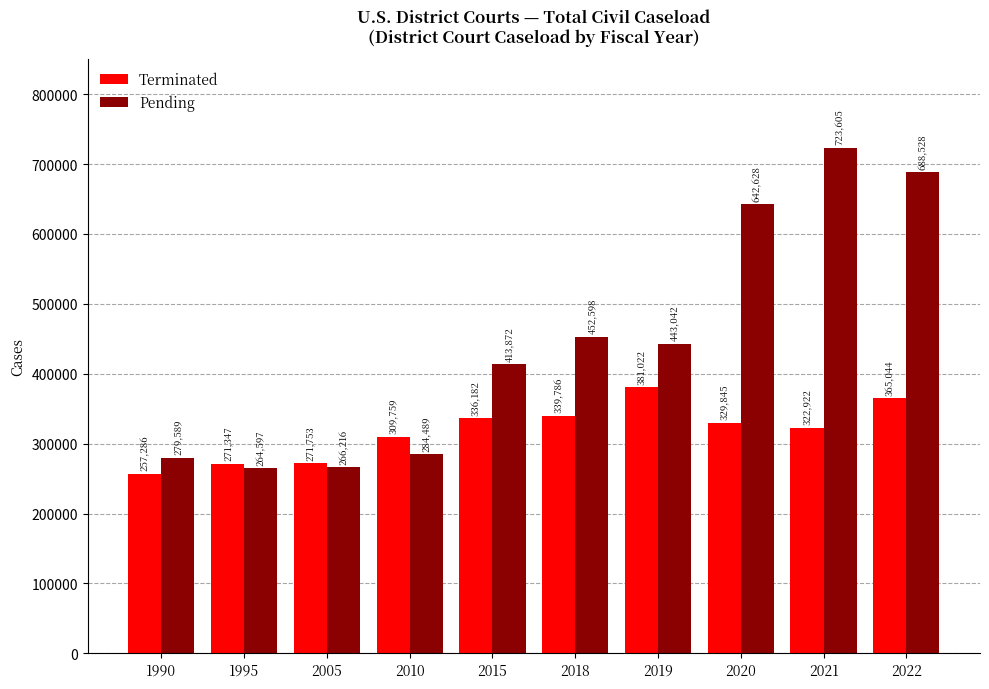

Which series has the largest range (max minus min)?

Pending